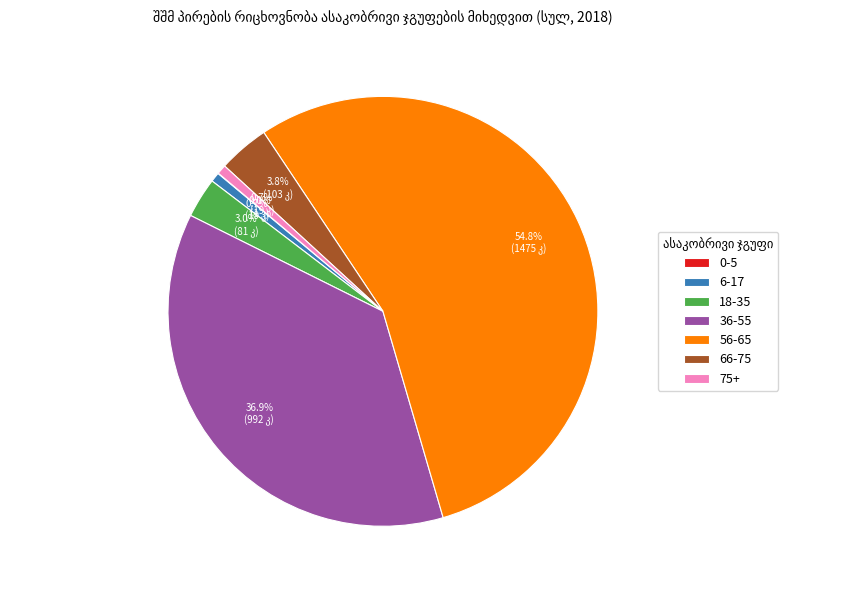

To the nearest percent, what is the combined percentage of 18-35 and 66-75?

7%